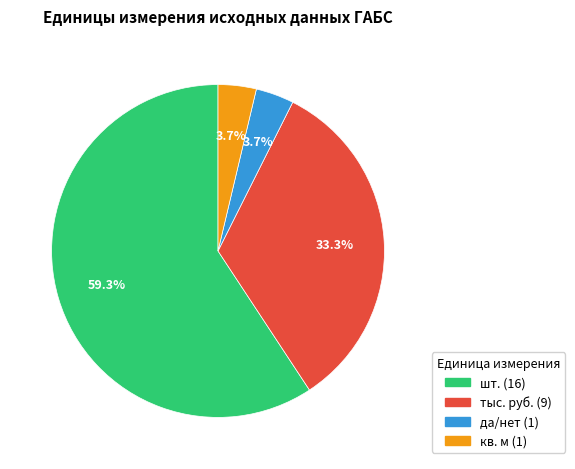

To the nearest percent, what is the average slice percentage?

25%